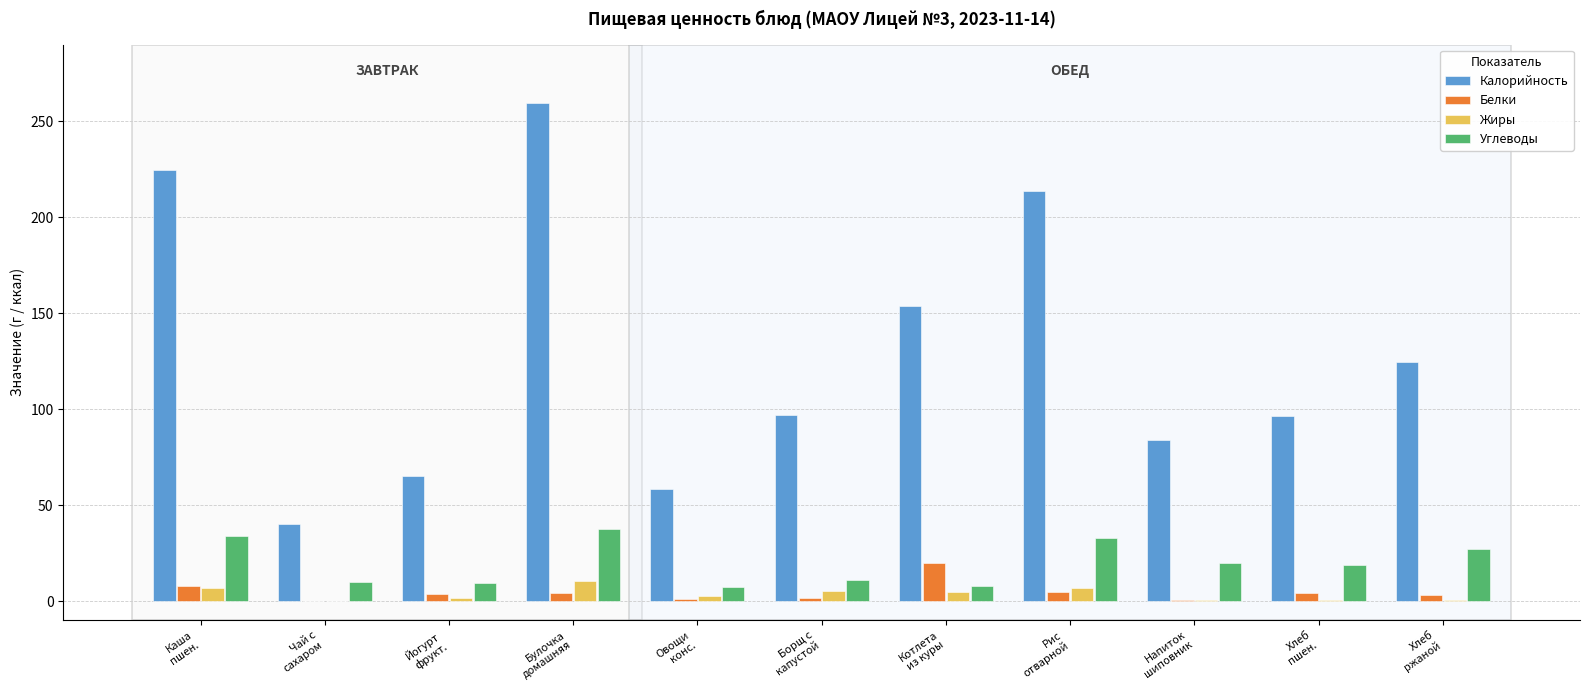

Is the value of Белки at Борщ с
капустой greater than the value of Калорийность at Йогурт
фрукт.?

No